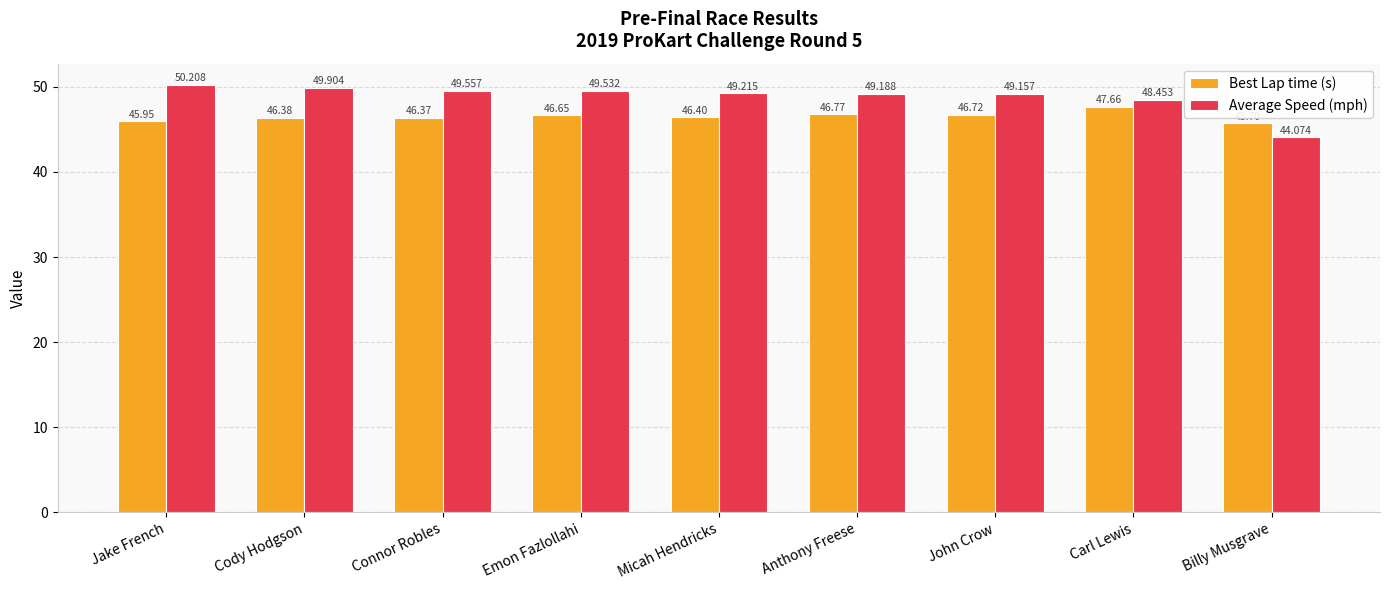

What is the maximum value shown in the chart?

50.2